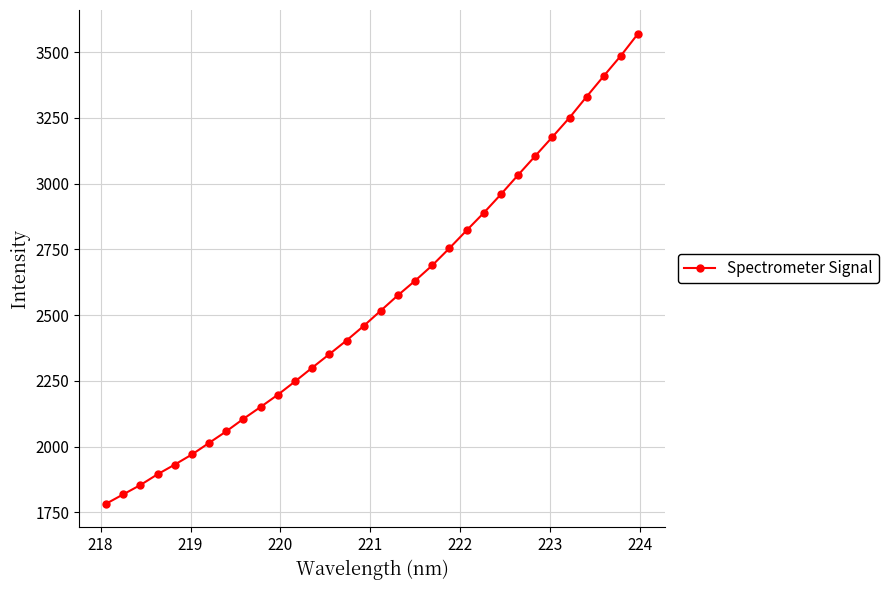

What is the average value?

2554.2